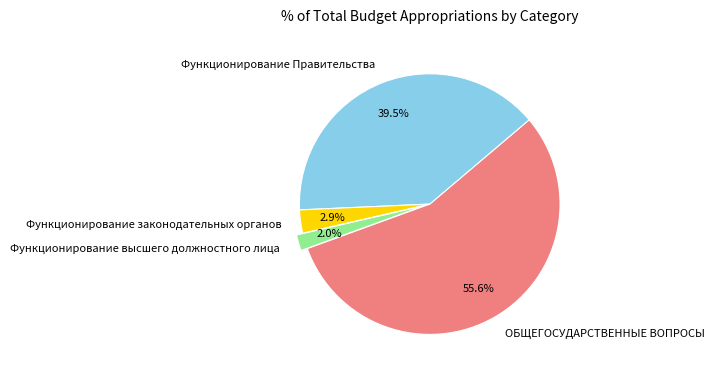

To the nearest percent, what percentage of the pie is ОБЩЕГОСУДАРСТВЕННЫЕ ВОПРОСЫ?

56%